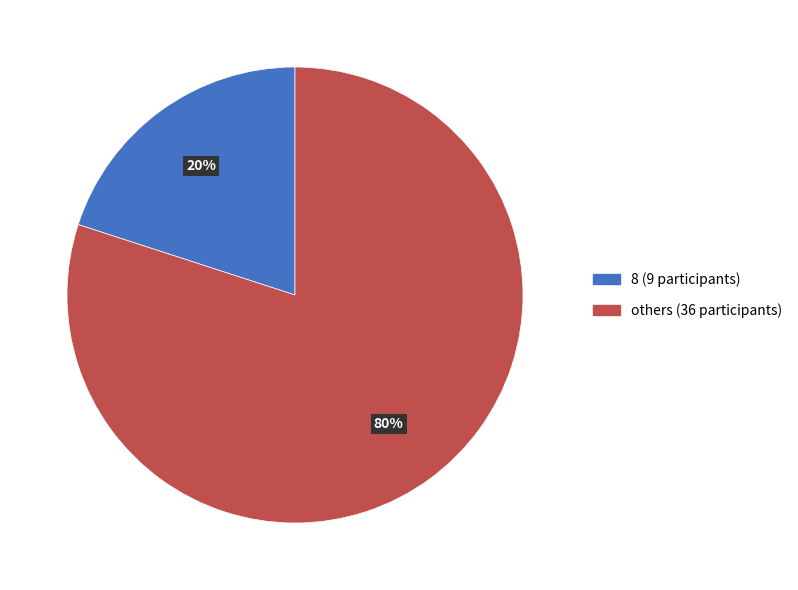

Is there any slice that represents more than half of the pie?

Yes